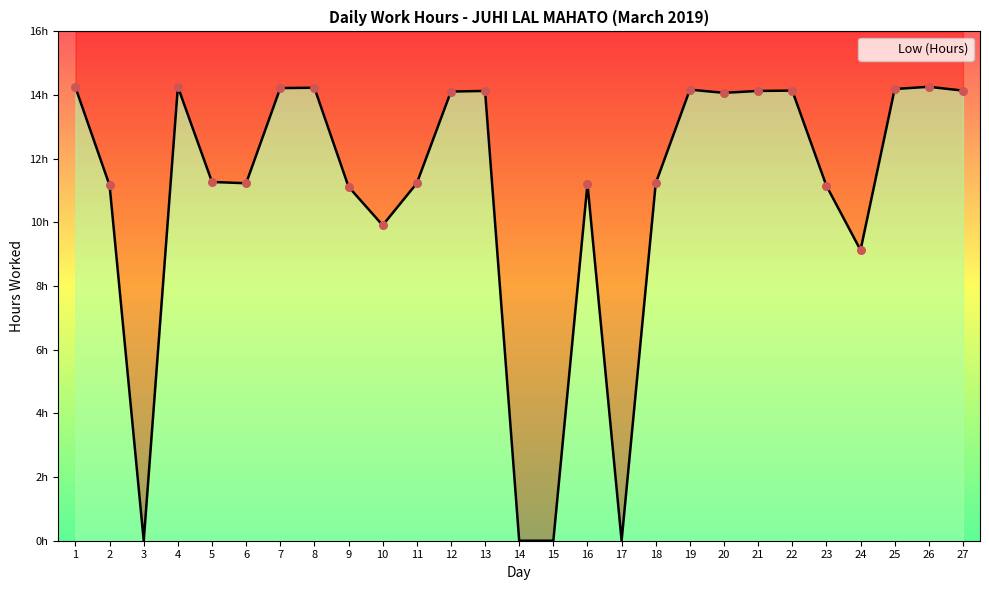

What is the ratio of the value at 20 to the value at 9?

1.3